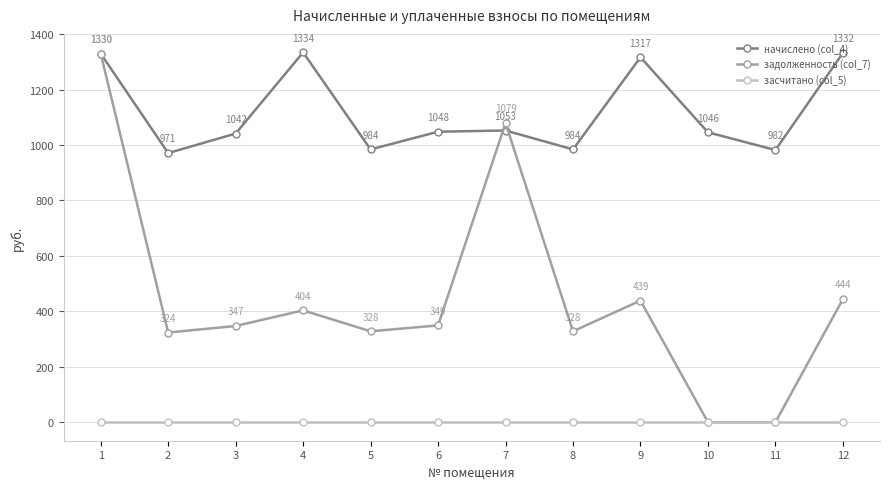

The начислено (col_4) series shows 1596.2 at 6. True or false?

False